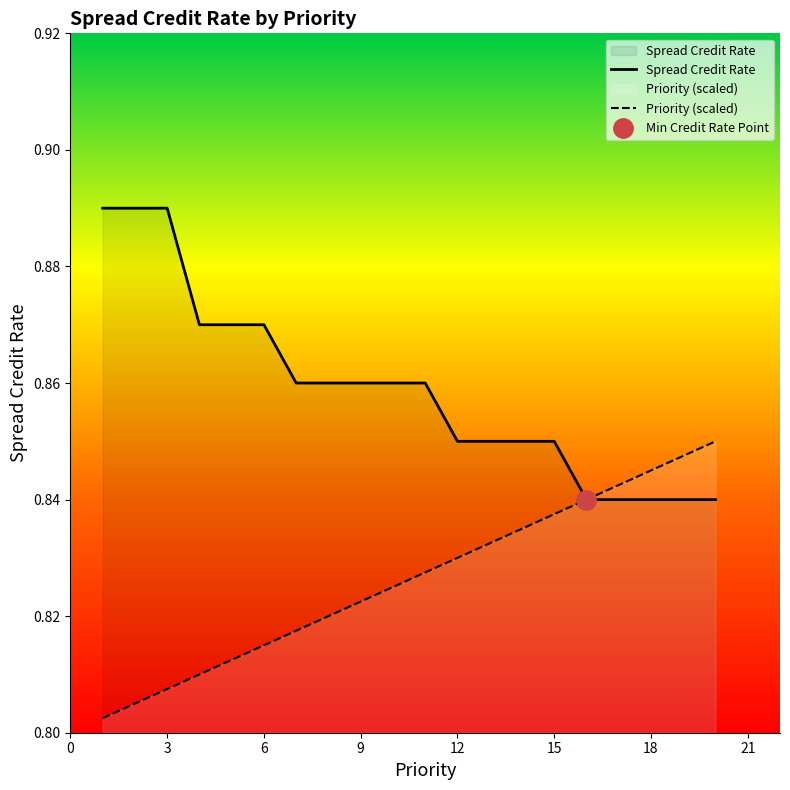

What is the difference between the second highest and minimum values in the Spread Credit Rate series?

0.1